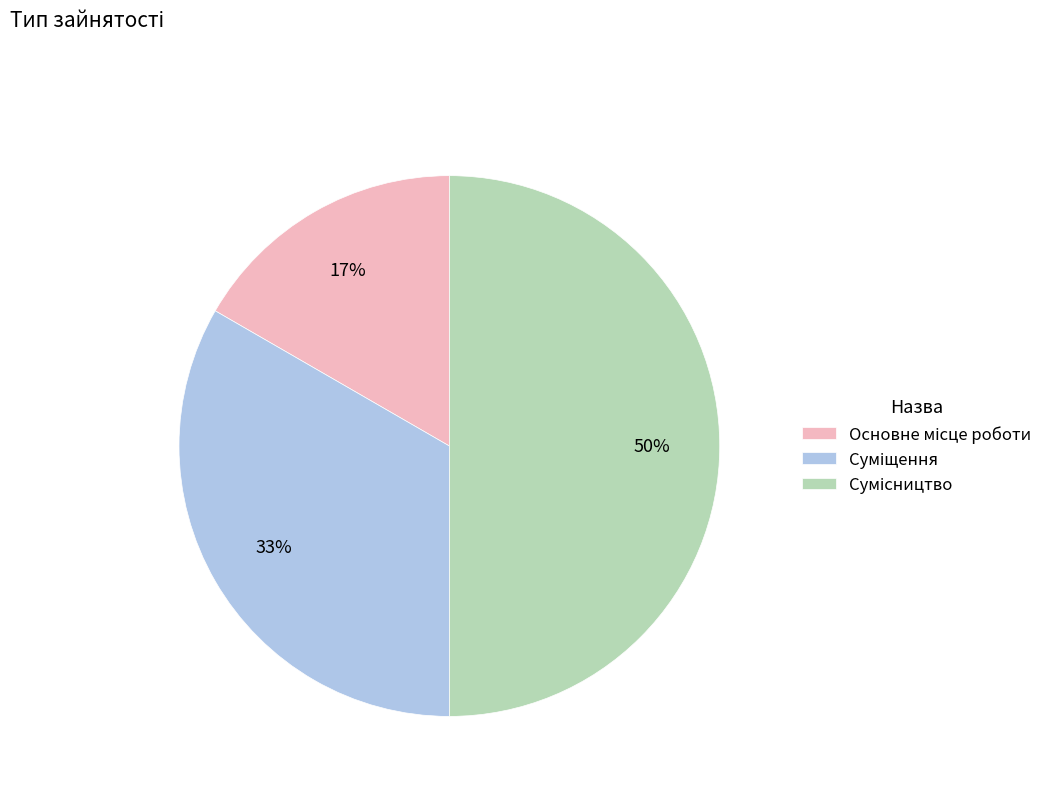

To the nearest percent, what is the average slice percentage?

33%